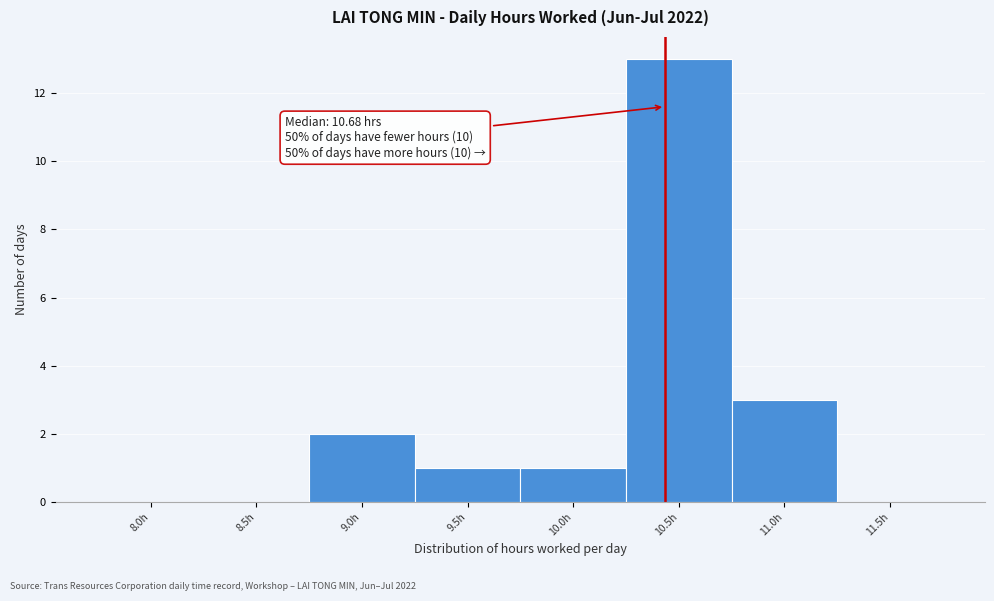

Reading left to right, list all the values displayed in this chart.

8.0h=0	8.5h=0	9.0h=2	9.5h=1	10.0h=1	10.5h=13	11.0h=3	11.5h=0